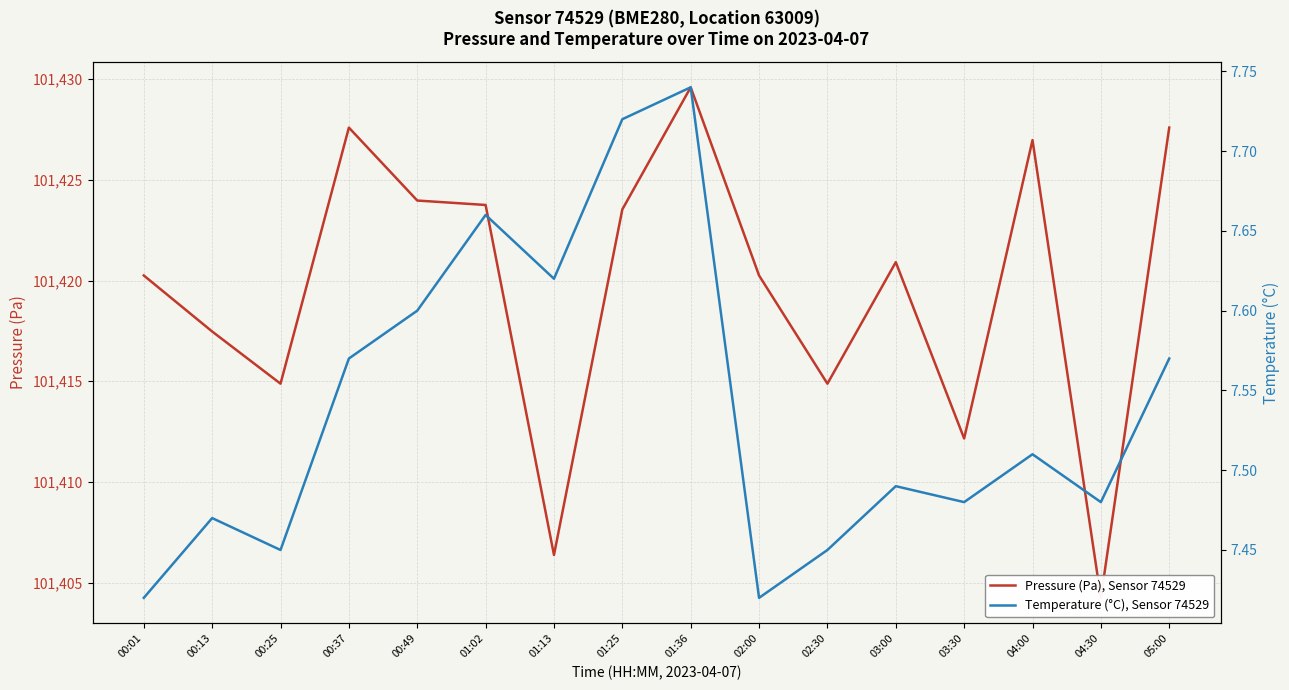

Where does the Pressure (Pa), Sensor 74529 series first go above 101420?

00:01